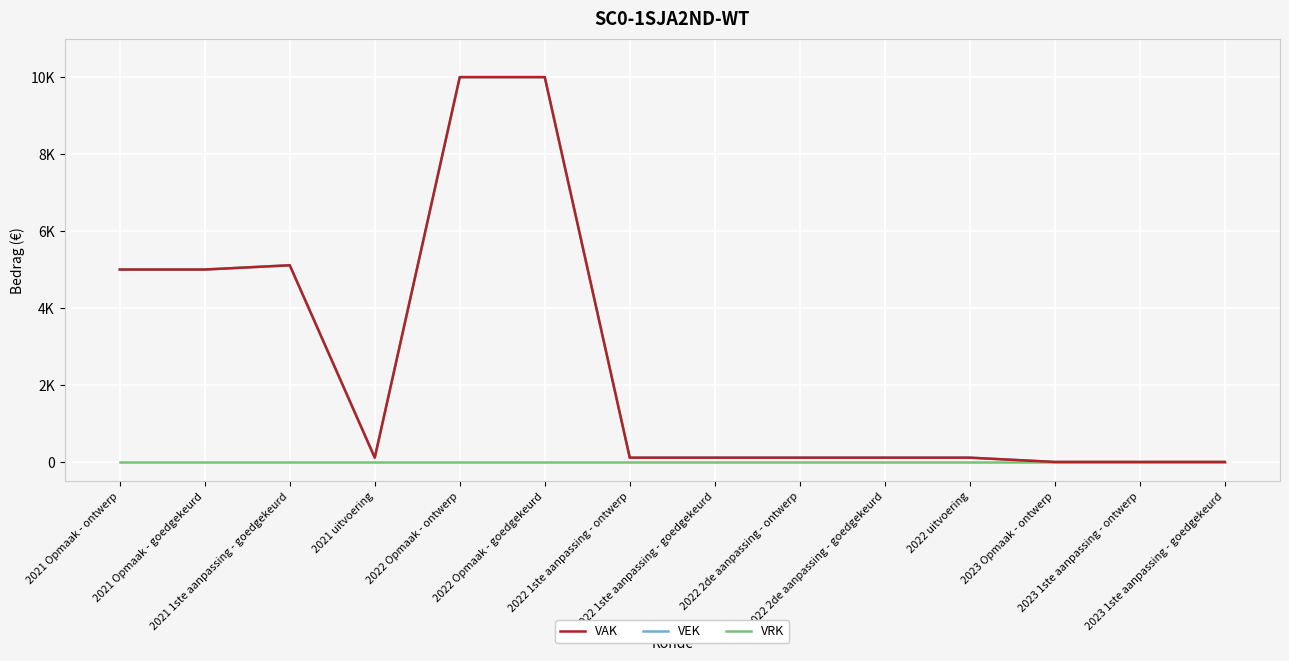

What are all the series names shown in the legend?

VAK, VEK, VRK